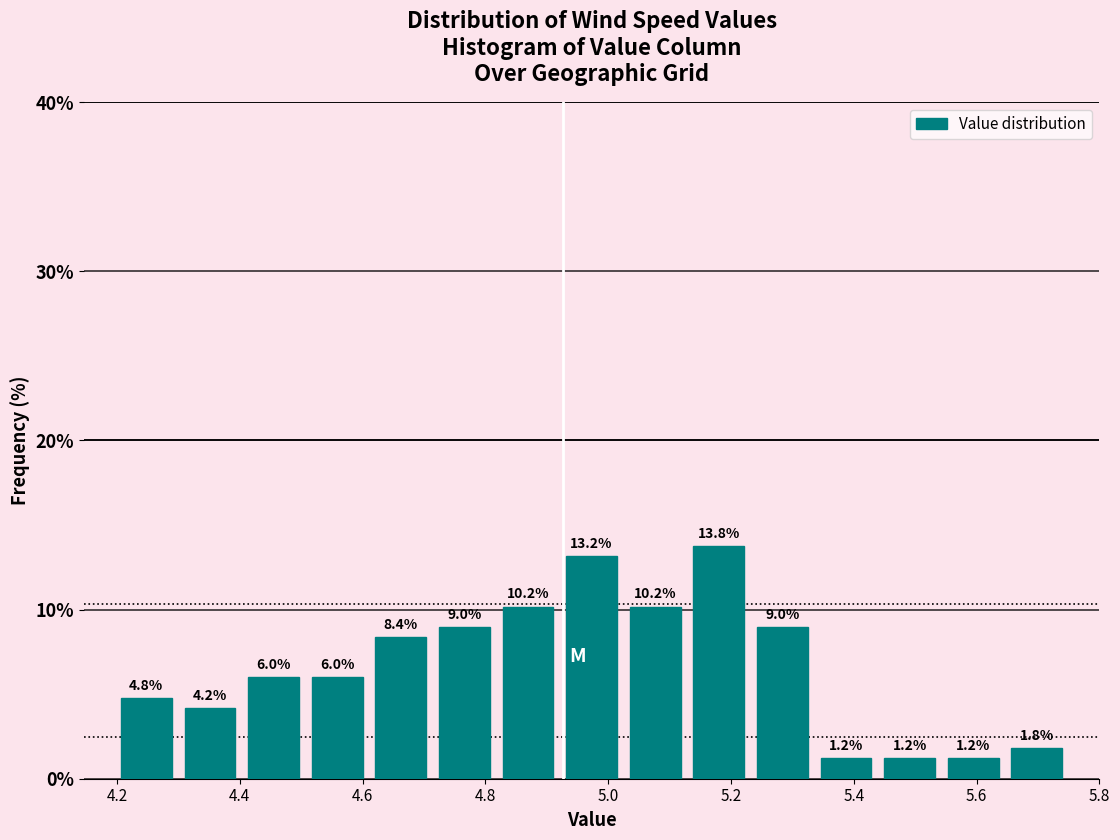

Over which range of the x-axis is the bar tallest?

5.12 to 5.24